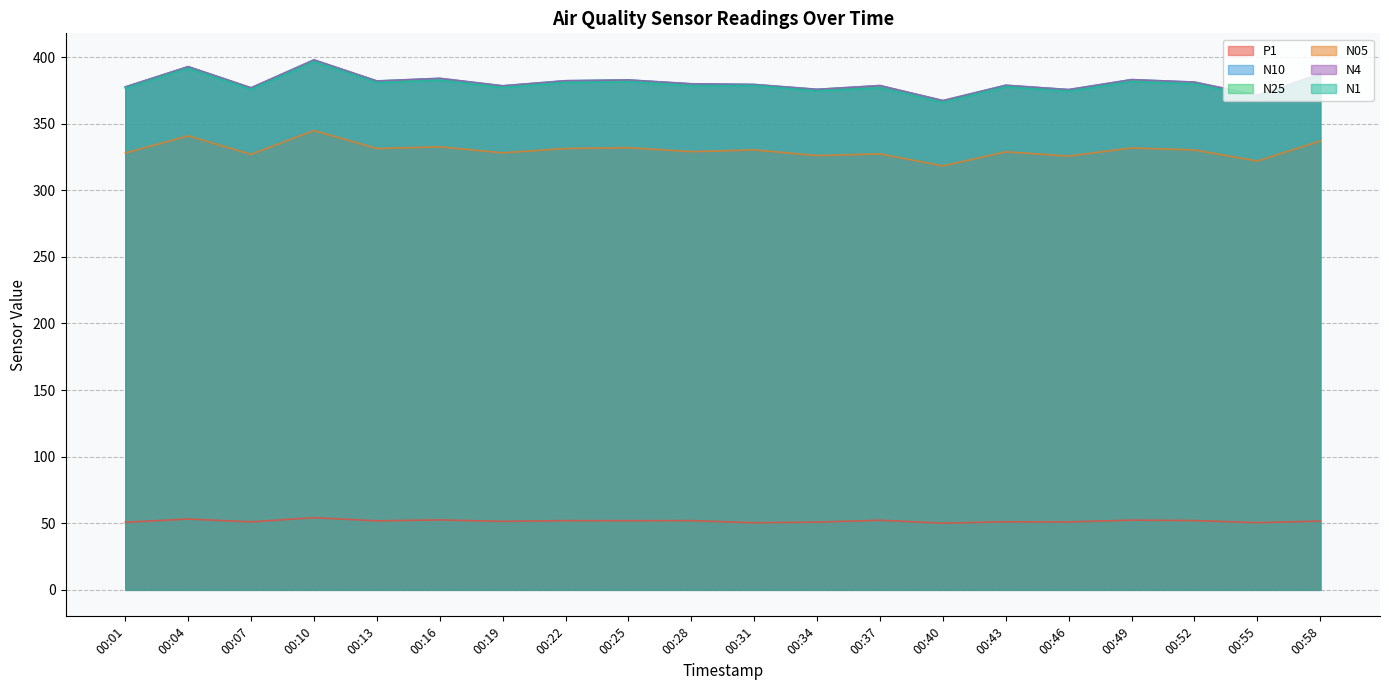

At 00:31, list the series in order from largest to smallest.

N10, N4, N25, N1, N05, P1